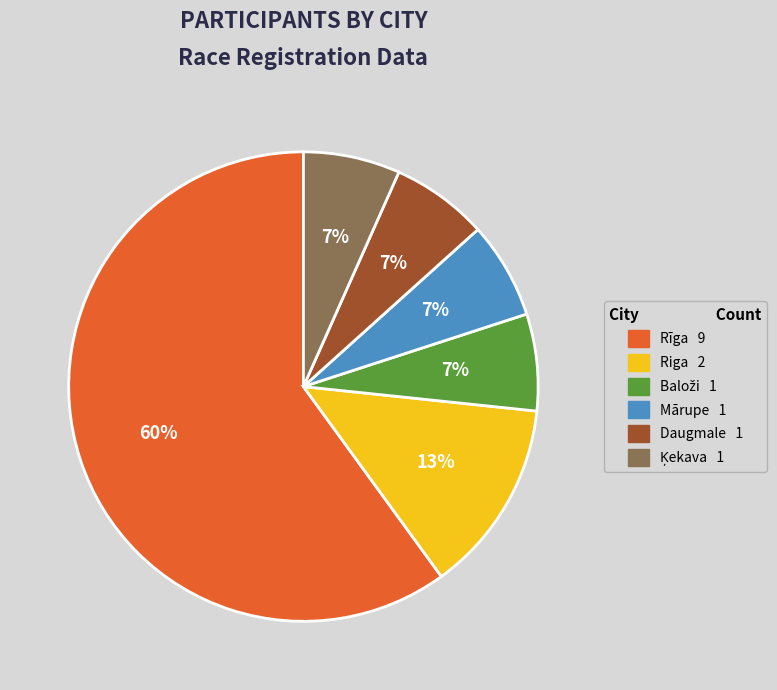

Is there a majority slice in this chart?

Yes